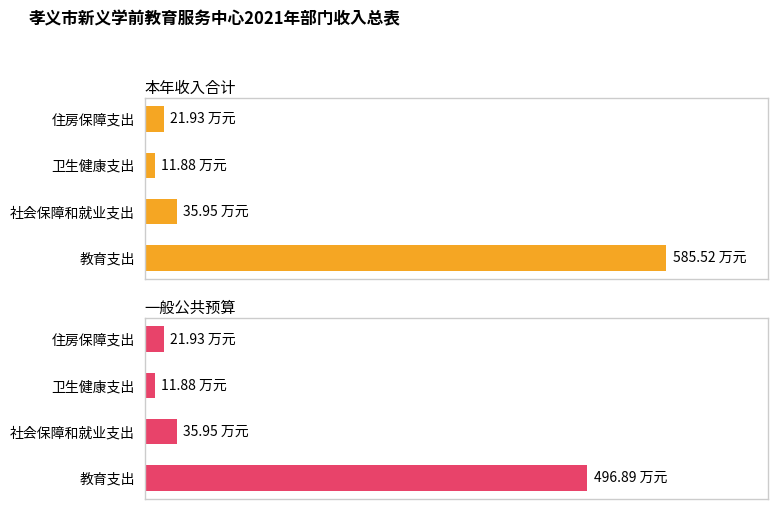

List the series in order of their overall mean, highest first.

本年收入合计, 一般公共预算